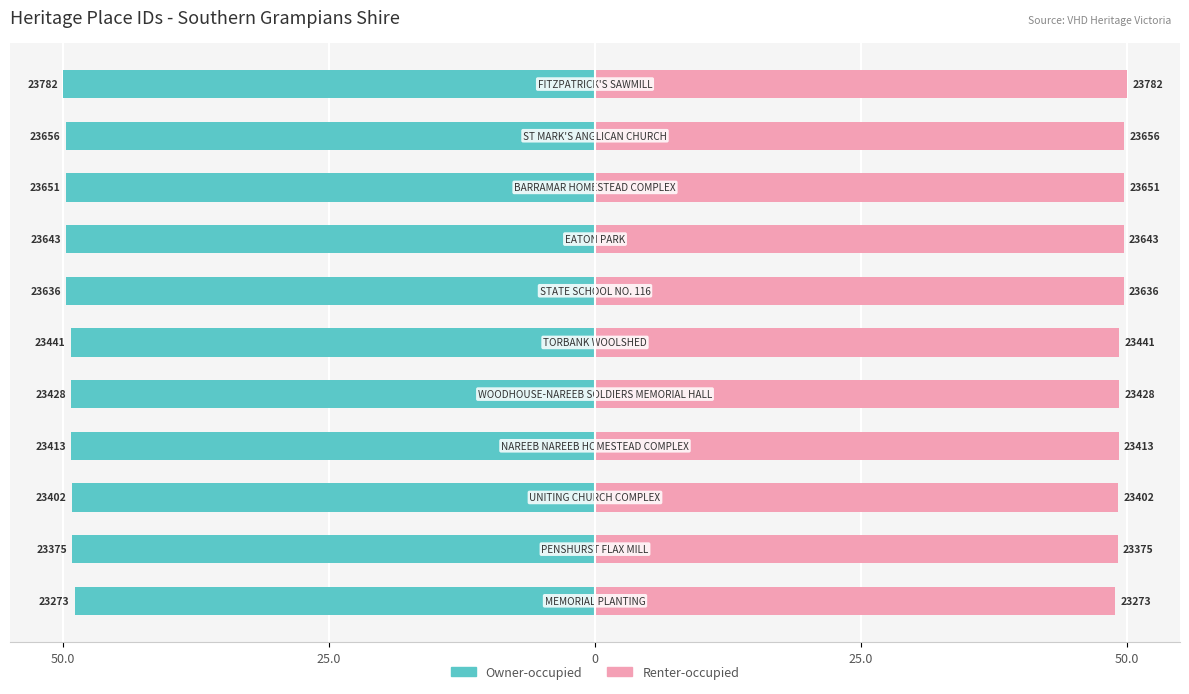

Rank the series by their average value, from lowest to highest.

Owner-occupied, Renter-occupied